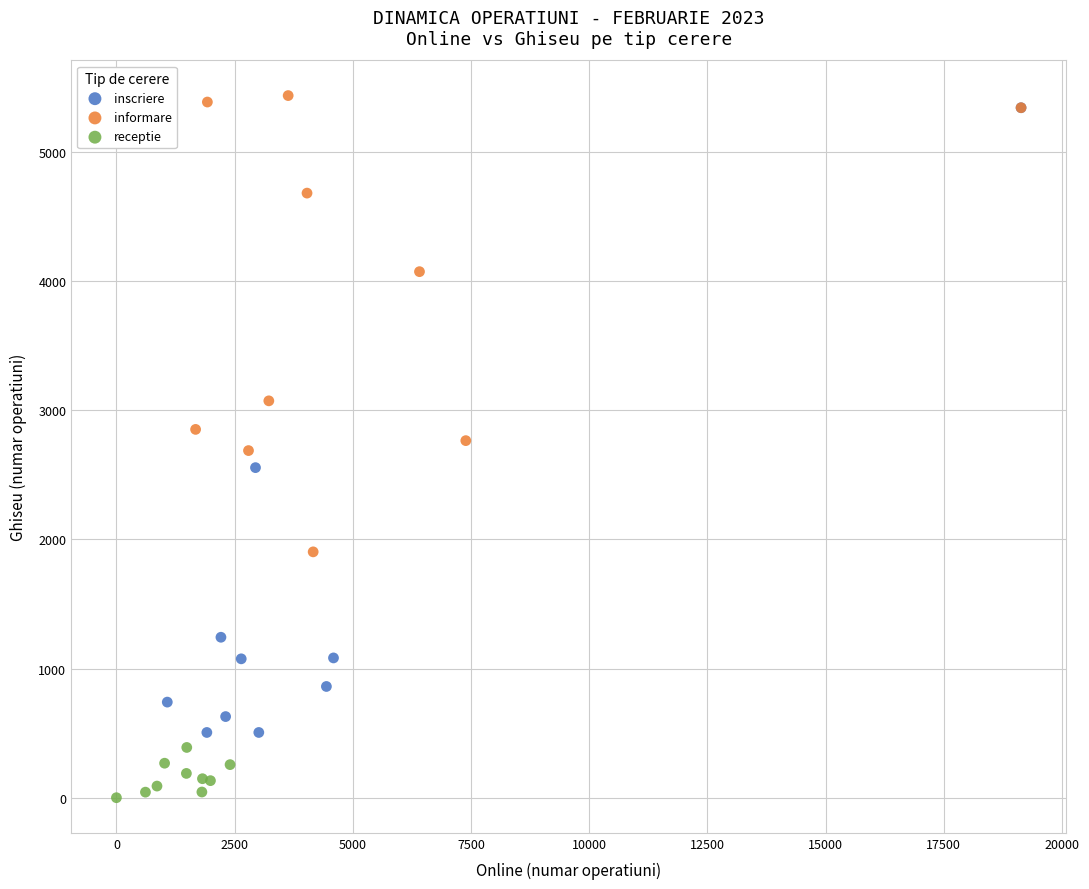

Which series reaches the minimum Y coordinate?

receptie